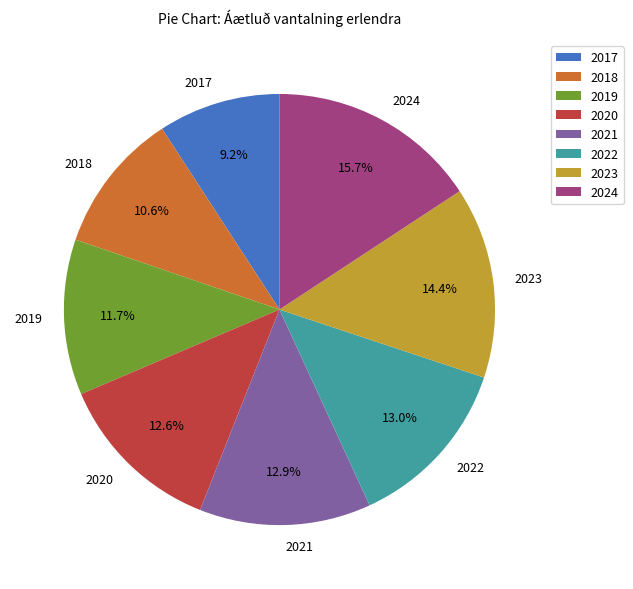

To the nearest percent, what percentage of the pie is 2022?

13%